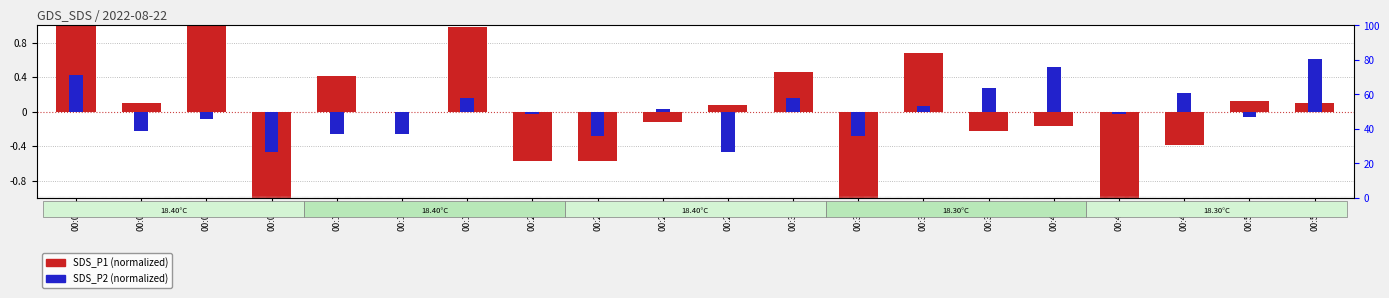

Reading left to right, transcribe all the data shown in this chart.

SDS_P1 (normalized): 2.5	0.1	1.6	-1.2	0.4	0.0	1.0	-0.6	-0.6	-0.1	0.1	0.5	-1.8	0.7	-0.2	-0.2	-2.0	-0.4	0.1	0.1
SDS_P2 (normalized): 0.4	-0.2	-0.1	-0.5	-0.3	-0.3	0.2	-0.0	-0.3	0.0	-0.5	0.2	-0.3	0.1	0.3	0.5	-0.0	0.2	-0.1	0.6